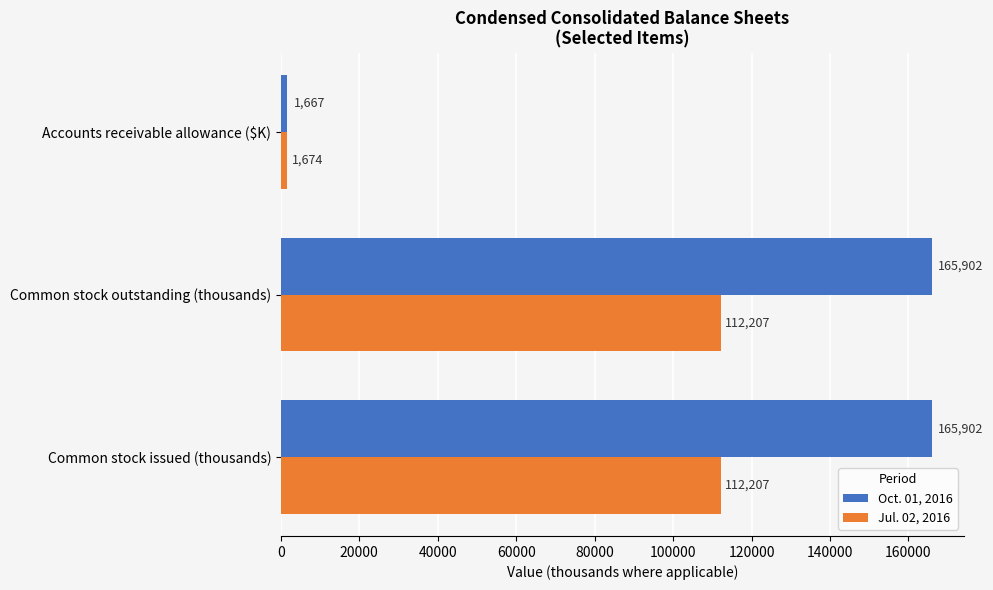

What is the greatest value displayed?

165902